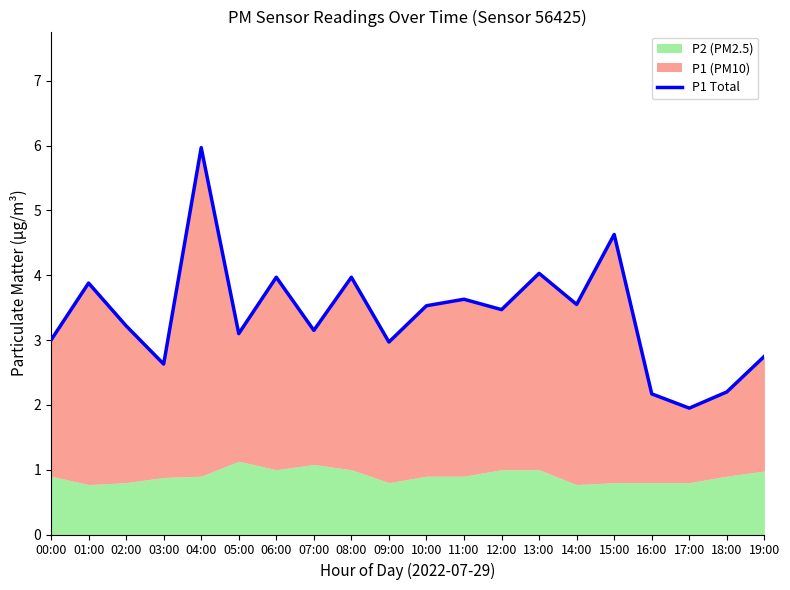

List the labels in order of value, largest first.

04:00, 15:00, 13:00, 06:00, 08:00, 01:00, 11:00, 14:00, 10:00, 12:00, 02:00, 07:00, 05:00, 00:00, 09:00, 19:00, 03:00, 18:00, 16:00, 17:00